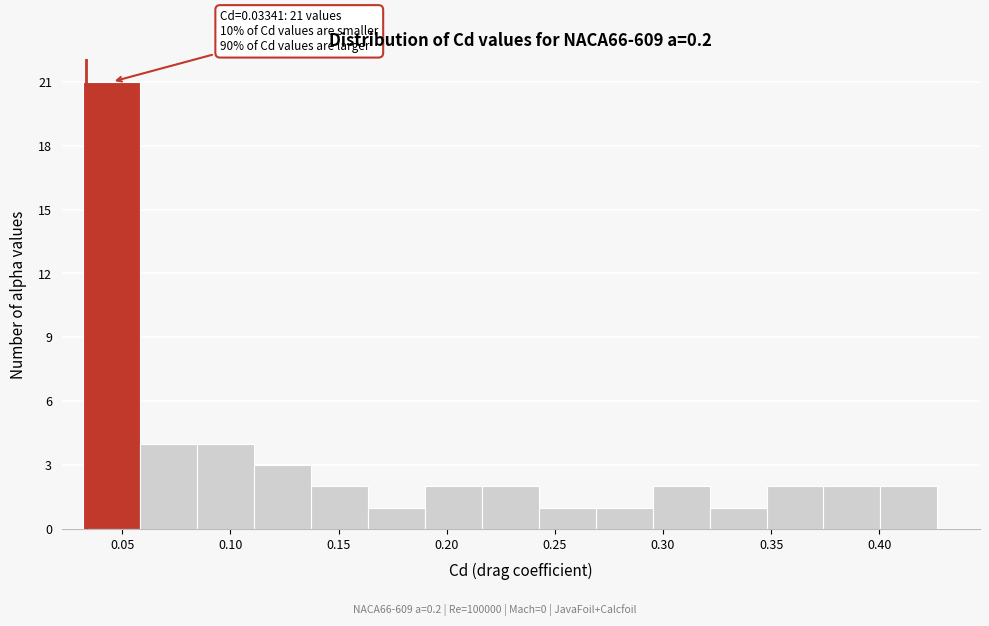

Over which range of the x-axis is the bar tallest?

0.030 to 0.060